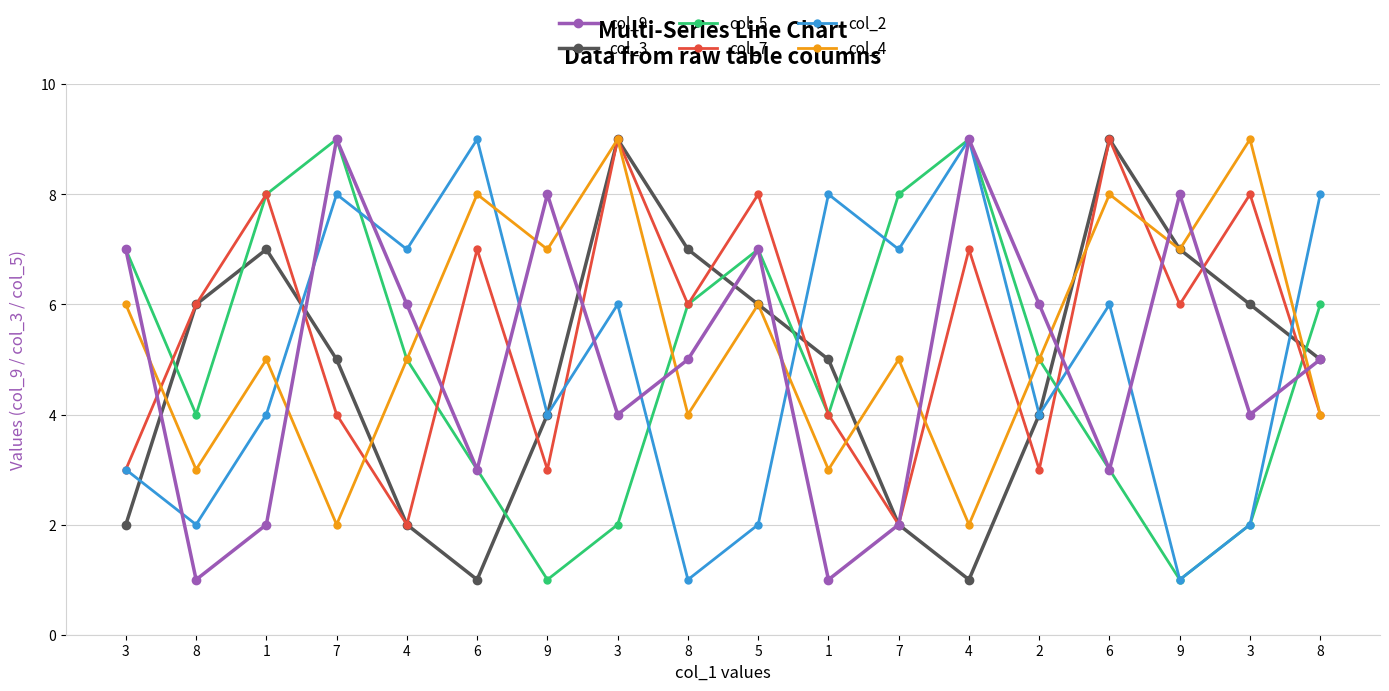

What is the sum of the col_4 values at 3 and 4?

11